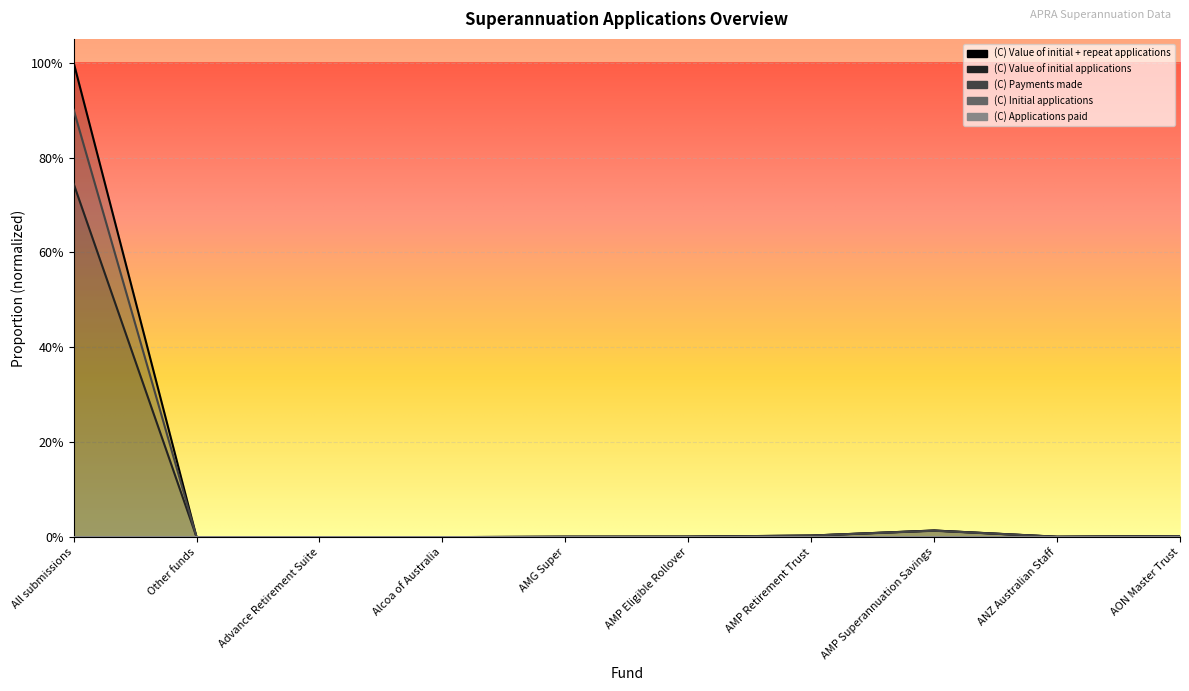

At which category does the chart reach its peak across all series?

All submissions